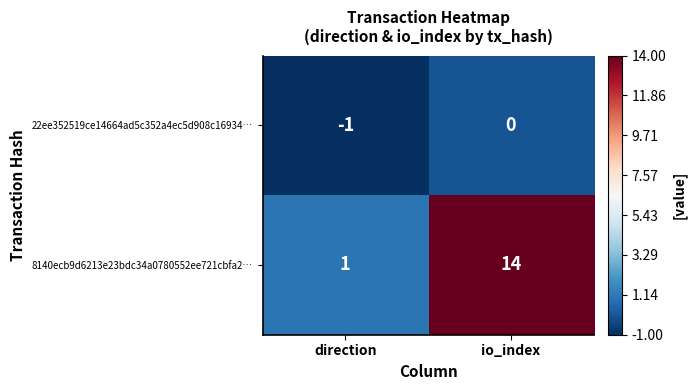

How many series are shown in this chart?

2